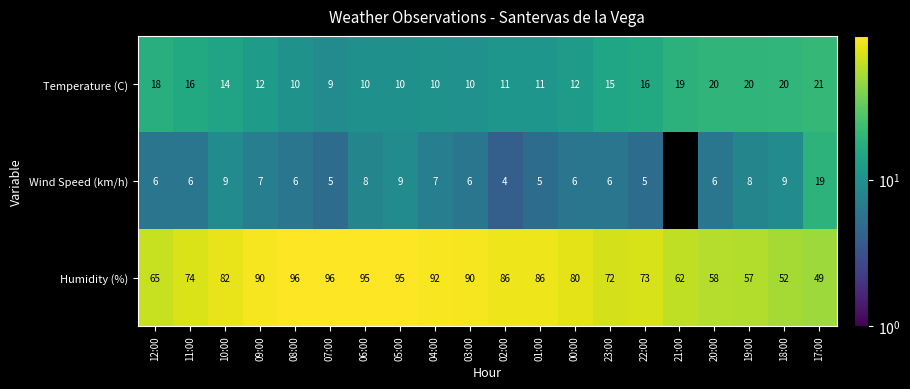

True or false: Temperature (C) has a value of 10 at 03:00.

True